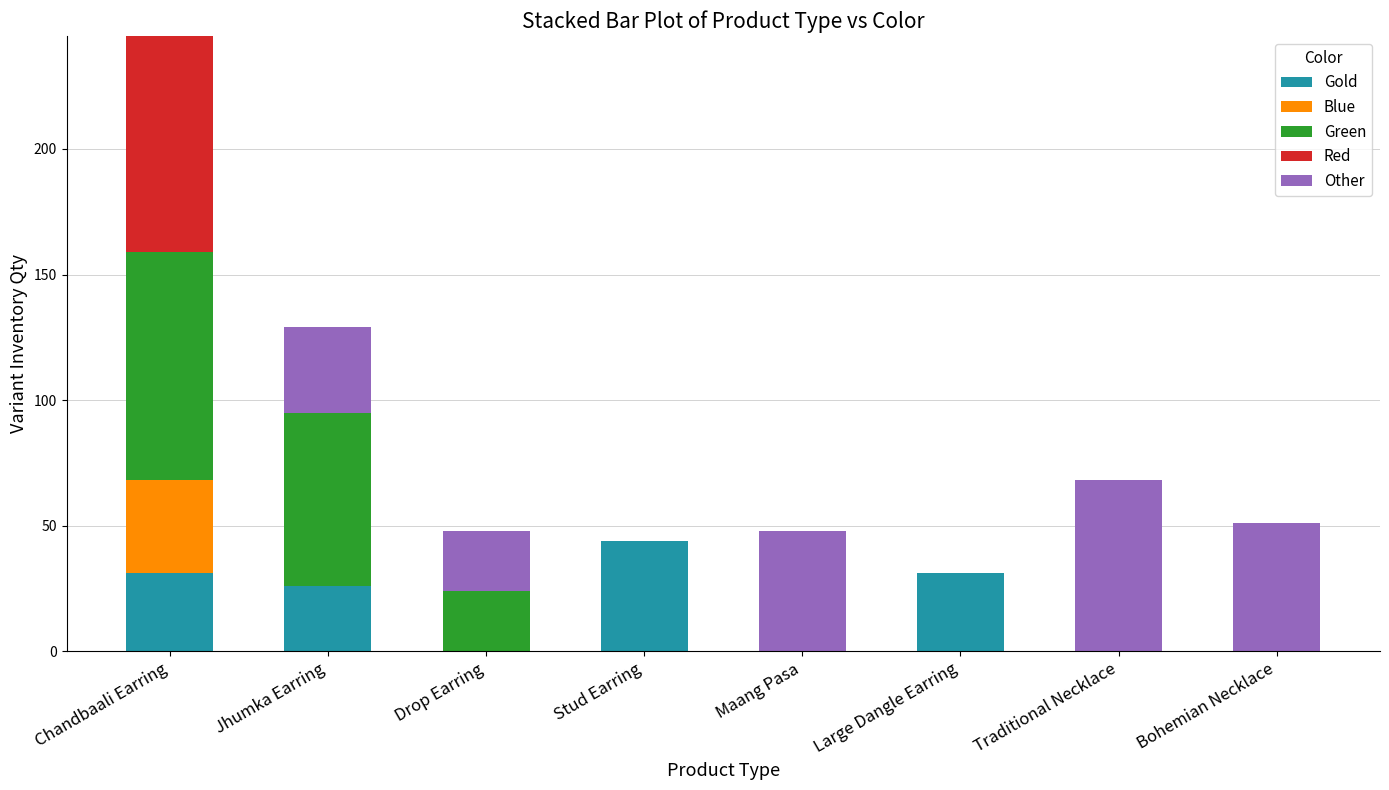

What is the highest value of the Gold series?

44